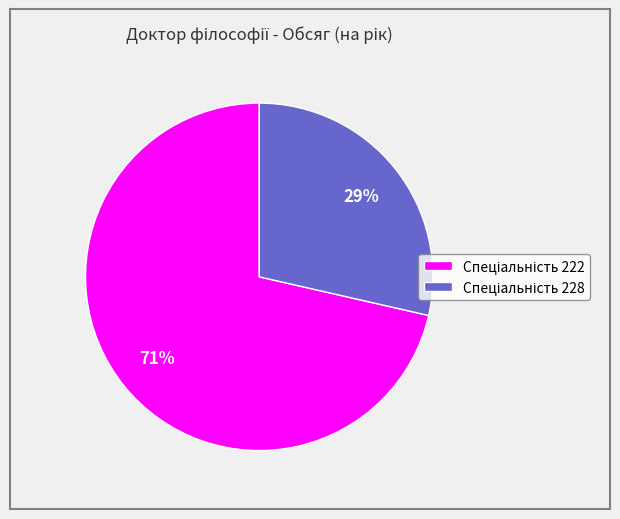

Is there any slice that represents more than half of the pie?

Yes